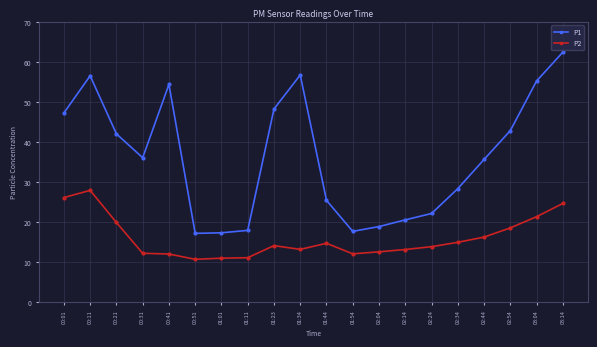

At which category does P1 reach its first local peak?

00:11